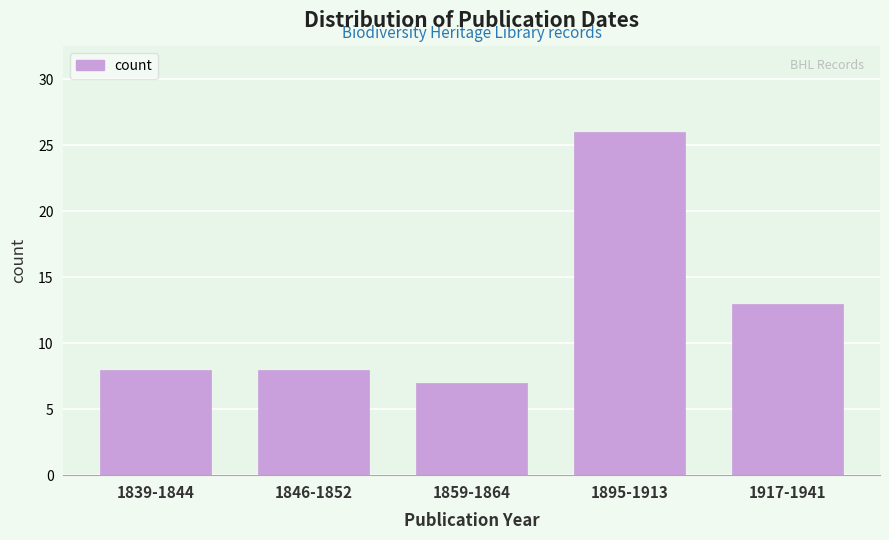

Reading right to left, list all the values displayed in this chart.

1917-1941=13	1895-1913=26	1859-1864=7	1846-1852=8	1839-1844=8